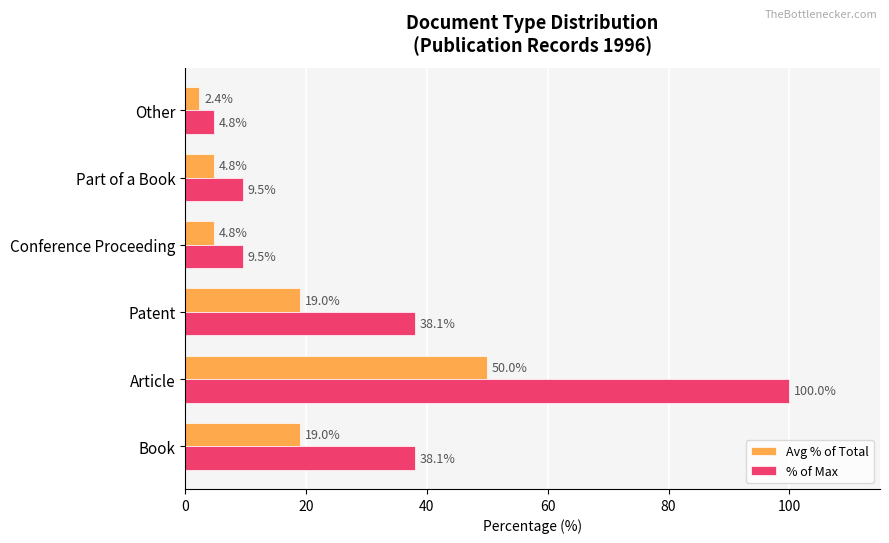

What are all the series names shown in the legend?

Avg % of Total, % of Max